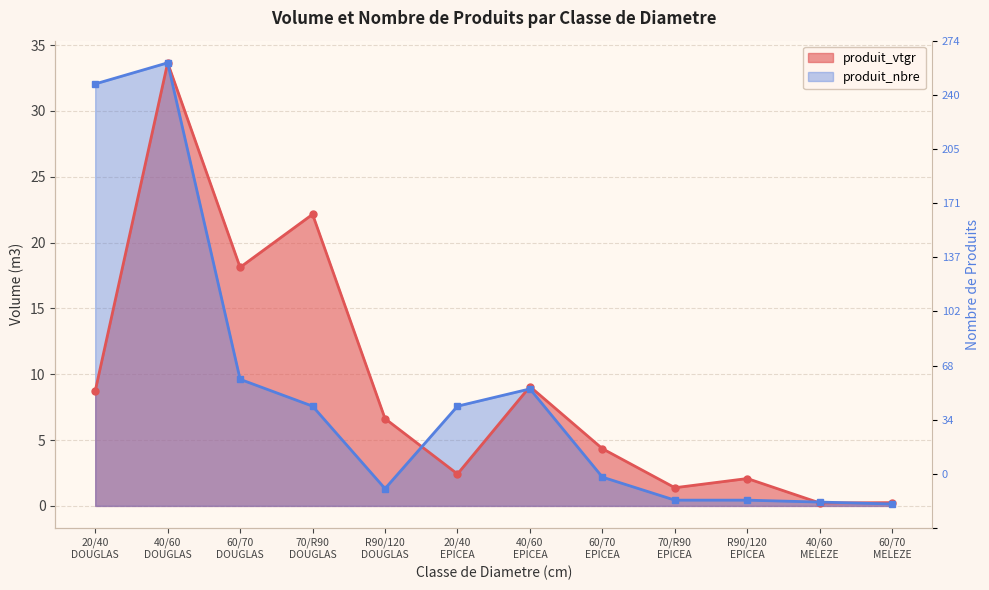

At which category is the sum across all series the highest?

40/60 DOUGLAS